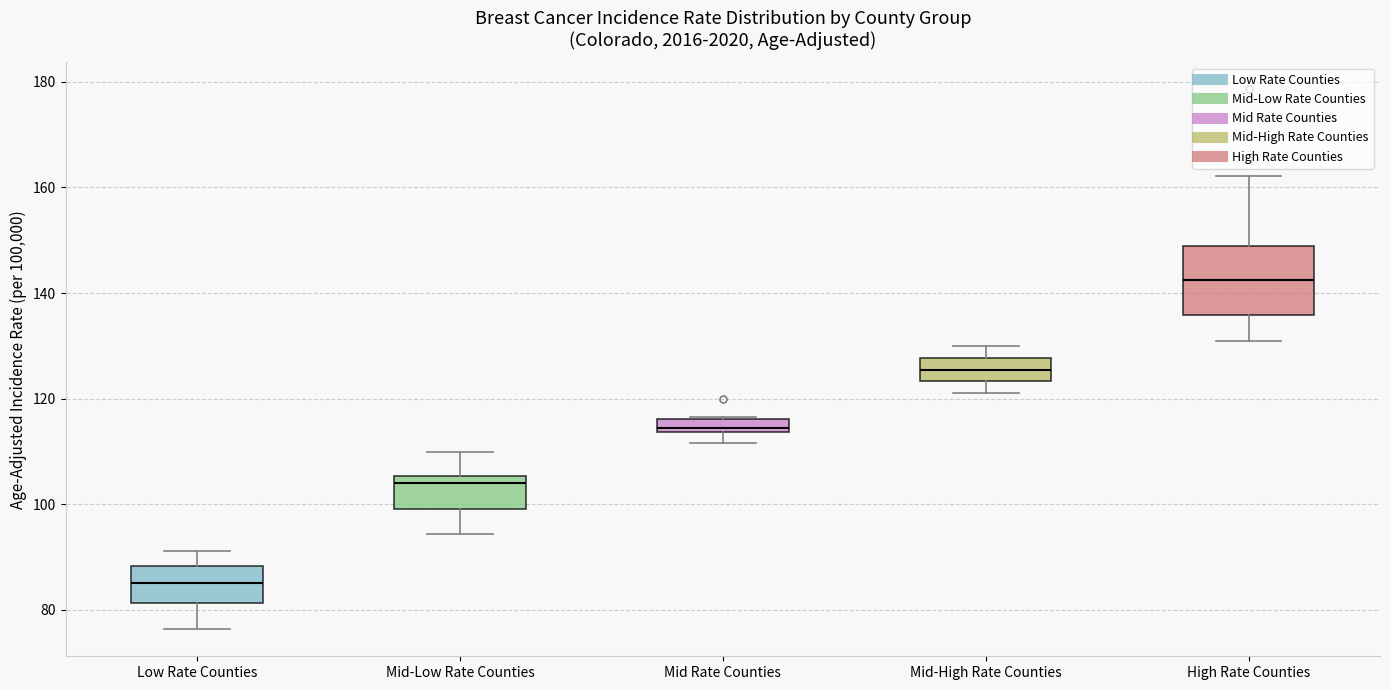

Which box's median line is the lowest?

Low Rate Counties